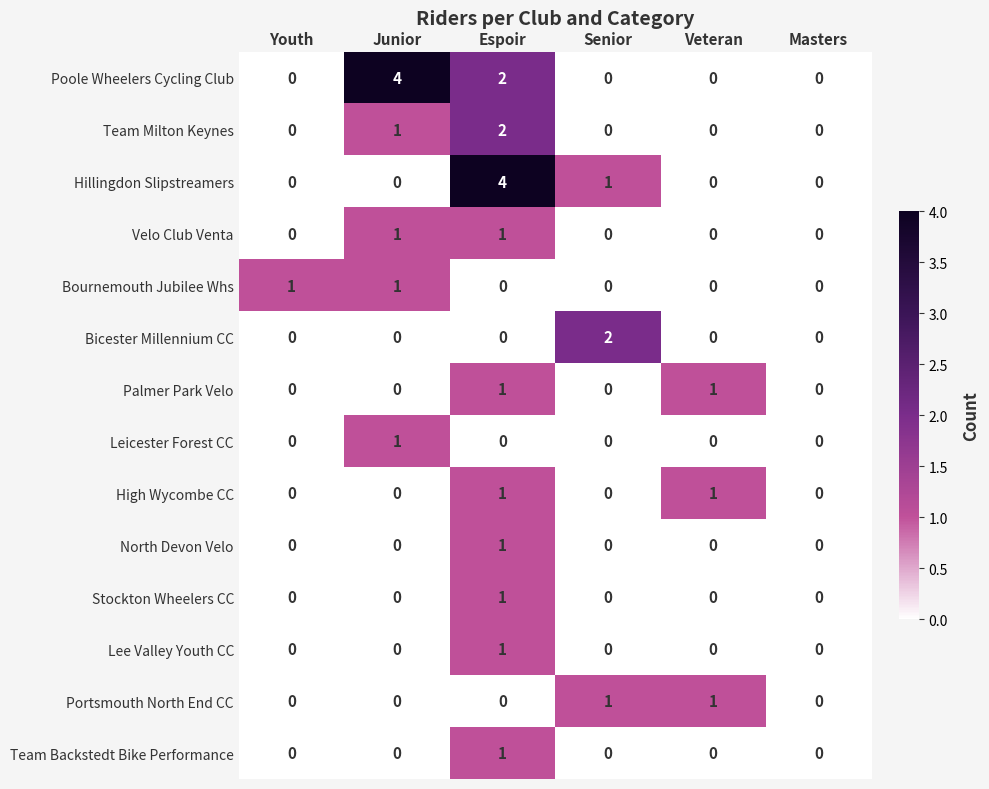

What is the greatest value displayed?

4